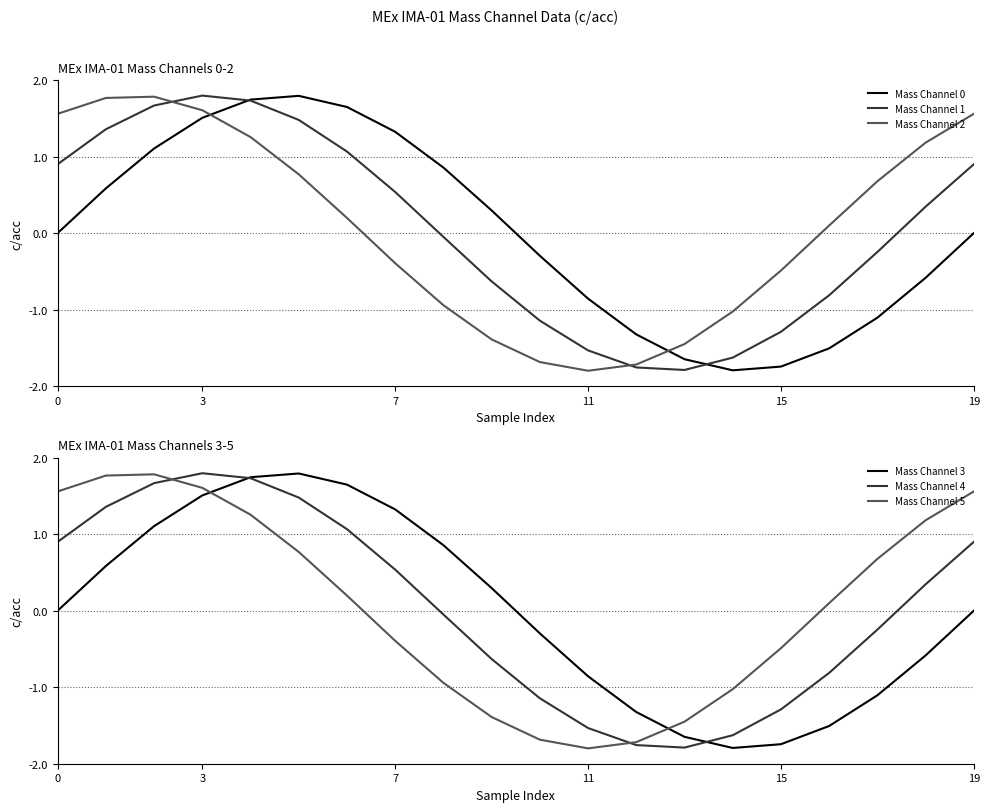

Reading left to right, transcribe all the data shown in this chart.

Mass Channel 0: 0.0	0.6	1.1	1.5	1.7	1.8	1.6	1.3	0.9	0.3	-0.3	-0.9	-1.3	-1.6	-1.8	-1.7	-1.5	-1.1	-0.6	-0.0
Mass Channel 1: 0.9	1.4	1.7	1.8	1.7	1.5	1.1	0.5	-0.0	-0.6	-1.1	-1.5	-1.8	-1.8	-1.6	-1.3	-0.8	-0.2	0.3	0.9
Mass Channel 2: 1.6	1.8	1.8	1.6	1.3	0.8	0.2	-0.4	-0.9	-1.4	-1.7	-1.8	-1.7	-1.5	-1.0	-0.5	0.1	0.7	1.2	1.6
Mass Channel 3: 0.0	0.6	1.1	1.5	1.7	1.8	1.6	1.3	0.9	0.3	-0.3	-0.9	-1.3	-1.6	-1.8	-1.7	-1.5	-1.1	-0.6	-0.0
Mass Channel 4: 0.9	1.4	1.7	1.8	1.7	1.5	1.1	0.5	-0.0	-0.6	-1.1	-1.5	-1.8	-1.8	-1.6	-1.3	-0.8	-0.2	0.3	0.9
Mass Channel 5: 1.6	1.8	1.8	1.6	1.3	0.8	0.2	-0.4	-0.9	-1.4	-1.7	-1.8	-1.7	-1.5	-1.0	-0.5	0.1	0.7	1.2	1.6